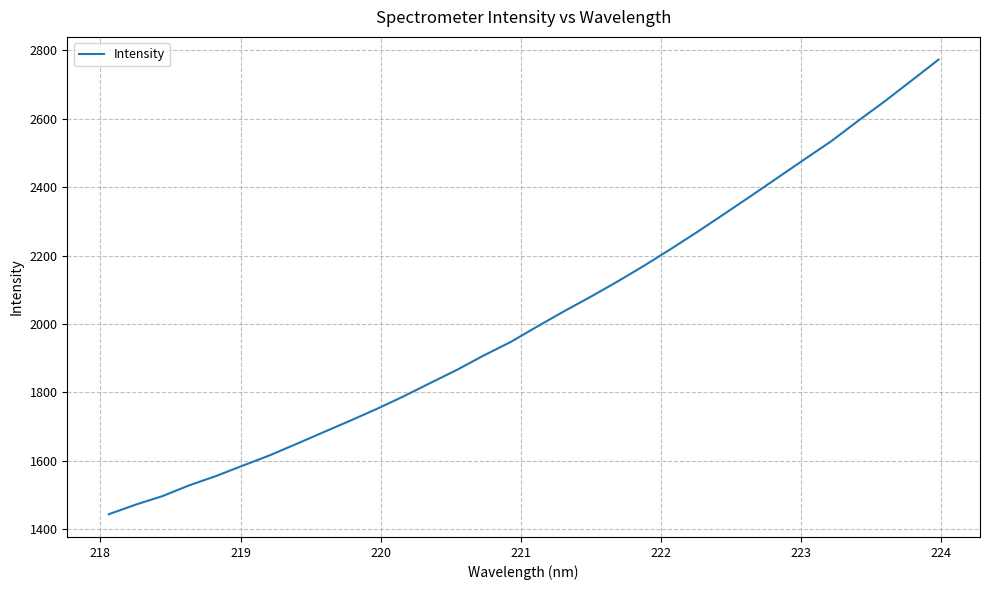

What is the smallest value displayed?

1443.8